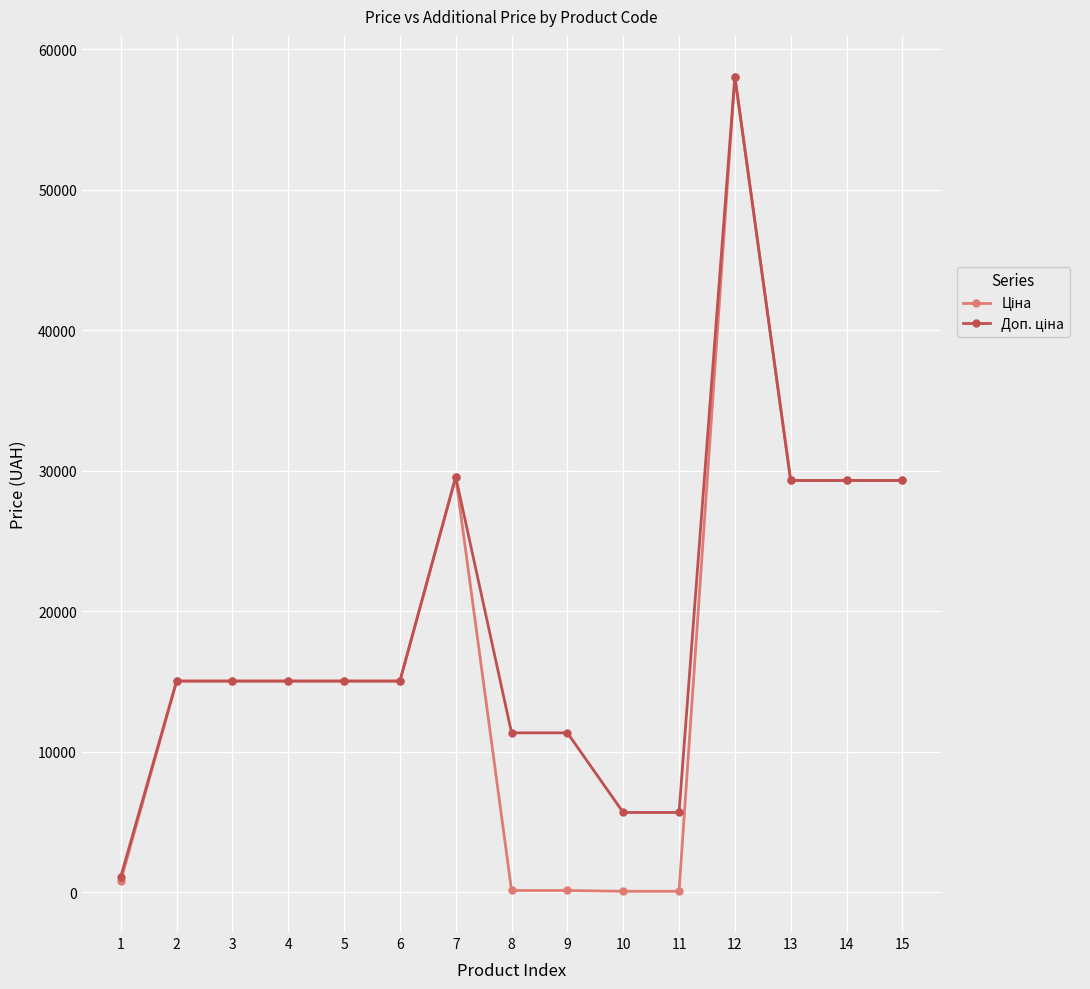

What is the maximum value shown in the chart?

58037.0